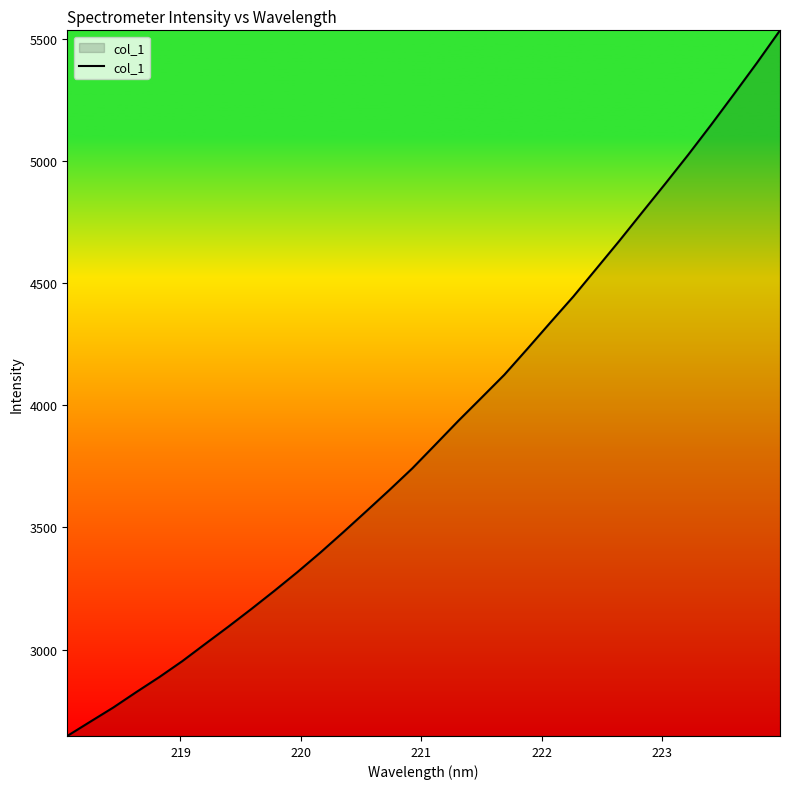

What is the minimum value shown in the chart?

2646.2